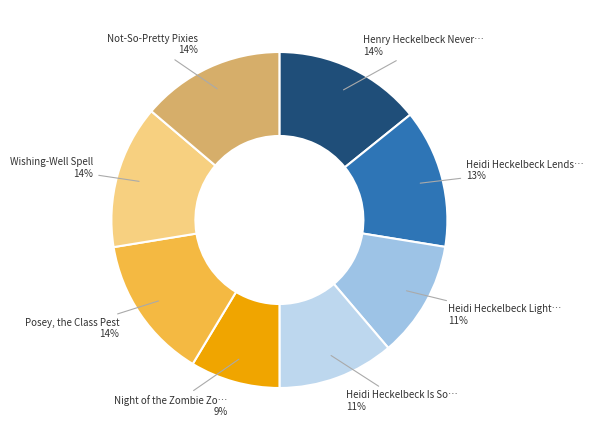

Does any single category account for the majority?

No